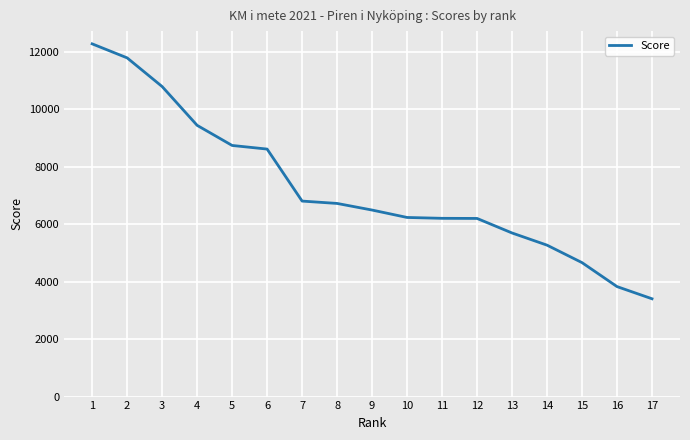

What is the change in value from 1 to 5?

-3536